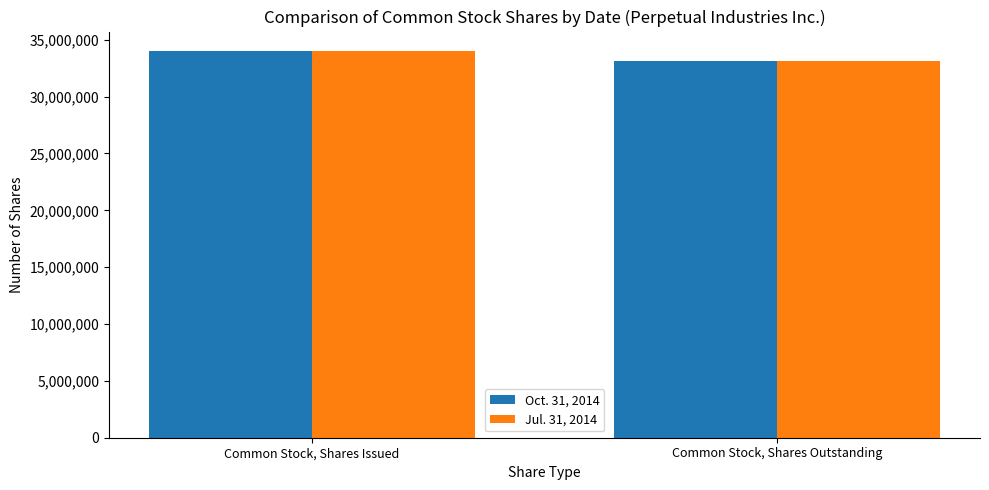

List the labels in order of Oct. 31, 2014 value, smallest first.

Common Stock, Shares Outstanding, Common Stock, Shares Issued